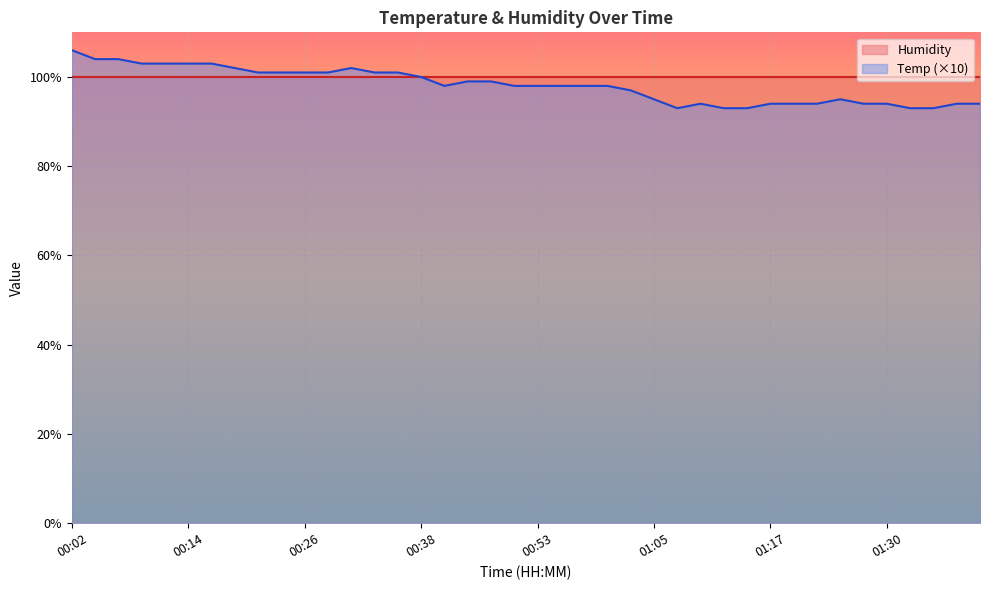

What is the maximum value shown in the chart?

106.0